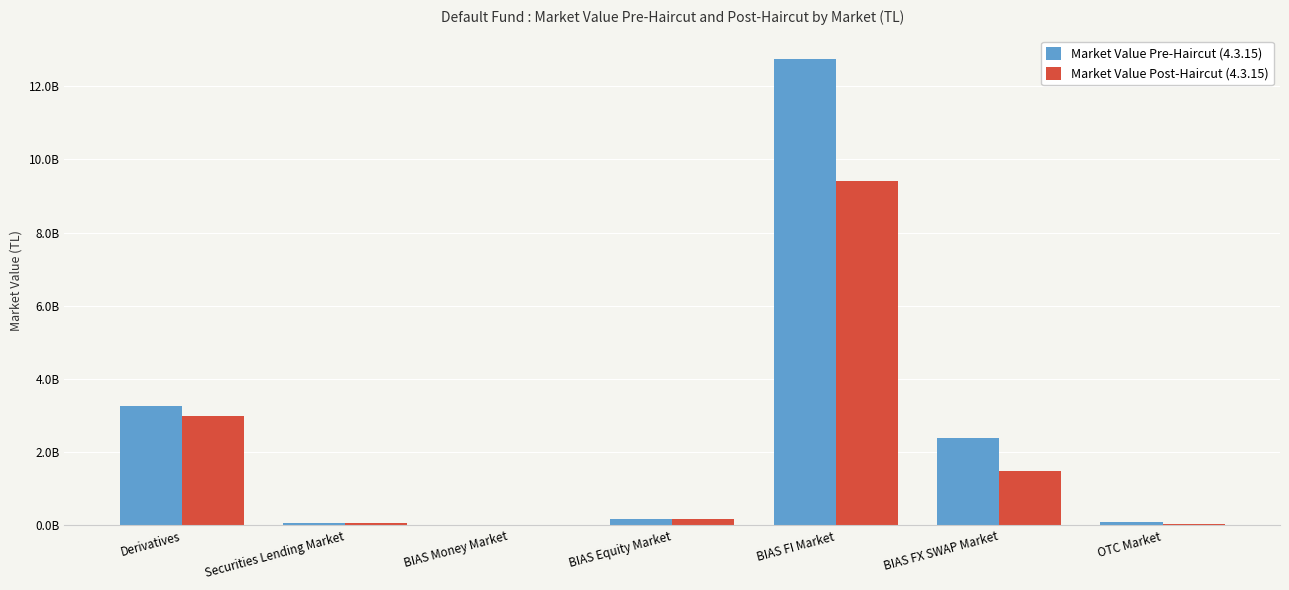

At which label does Market Value Post-Haircut (4.3.15) first exceed 186837680?

Derivatives